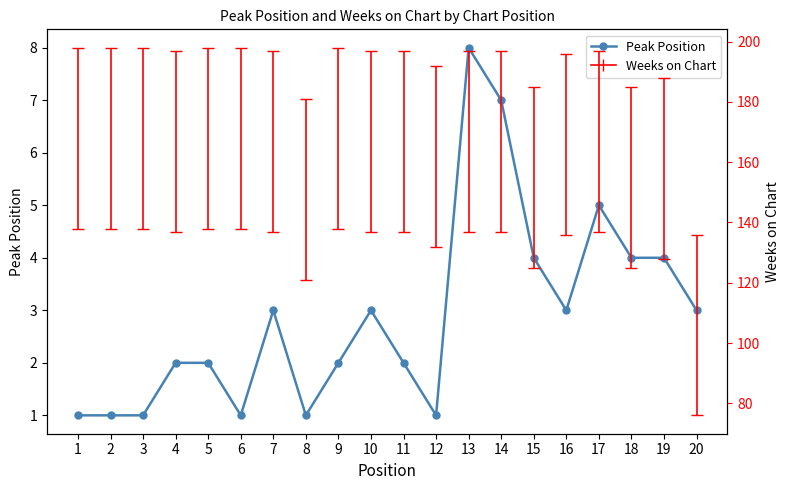

What is the difference between the values at 10 and 15?

1